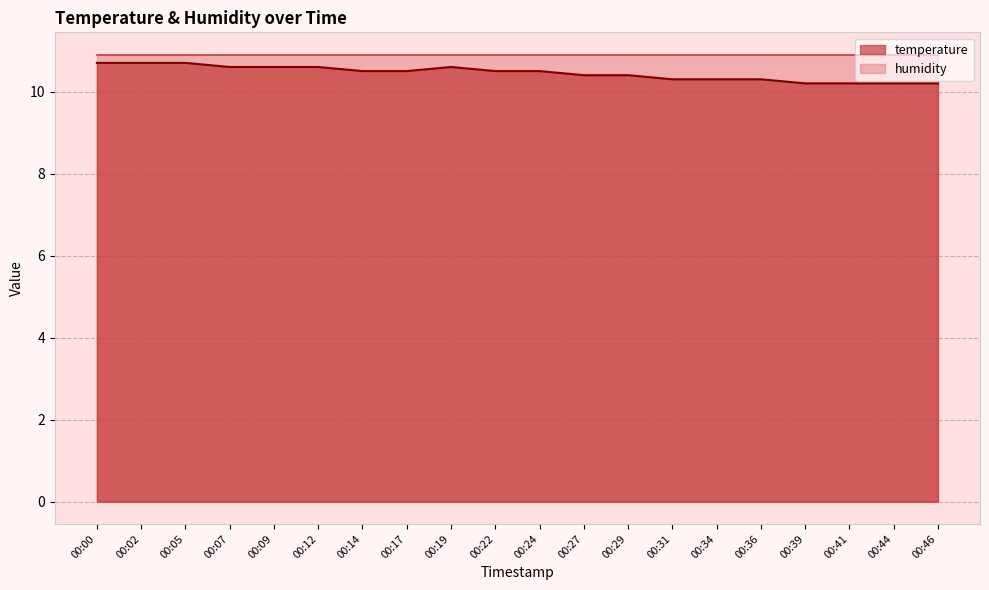

The value at 00:44 is 10.2. True or false?

True